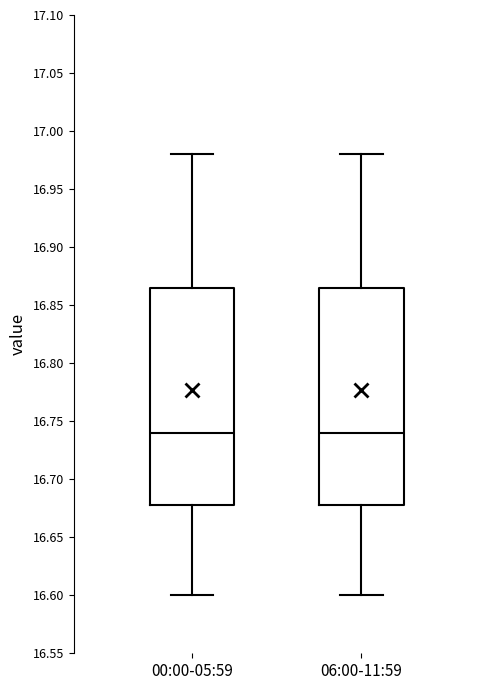

Reading left to right, read every box against the y-axis: the position of its median line, the range the box covers, and the ends of its whiskers. The values are not printed on the chart, so give them approximately, as read against the axis.

00:00-05:59: median 16.740, box 16.680 to 16.865, whiskers 16.600 to 16.980
06:00-11:59: median 16.740, box 16.680 to 16.865, whiskers 16.600 to 16.980